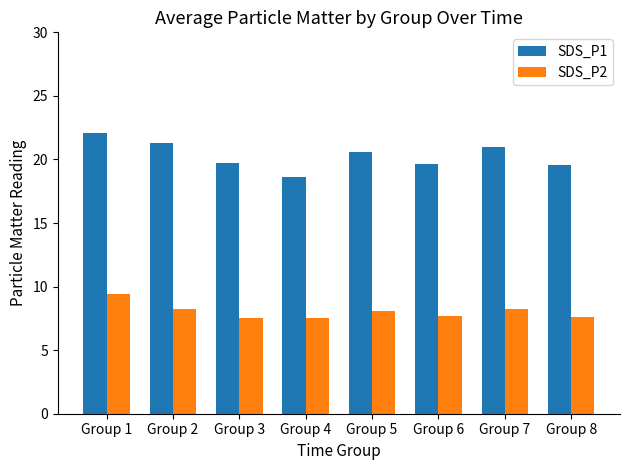

Between Group 1 and Group 8, which series saw the biggest shift?

SDS_P1